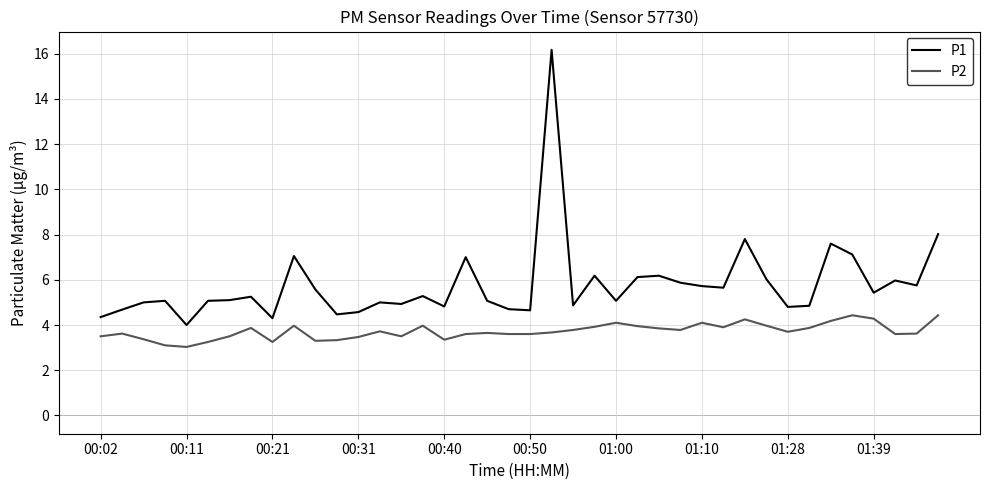

Which series has the largest range (max minus min)?

P1